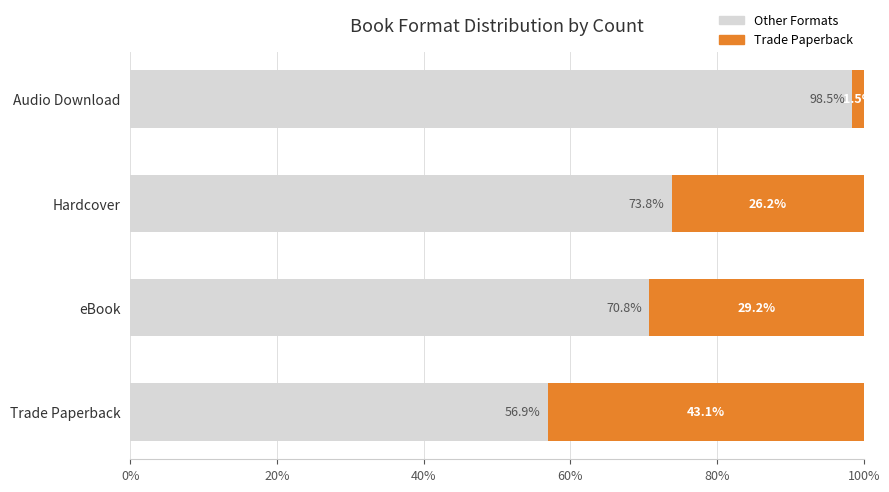

Where is Other Formats nearest to the value 77?

Hardcover